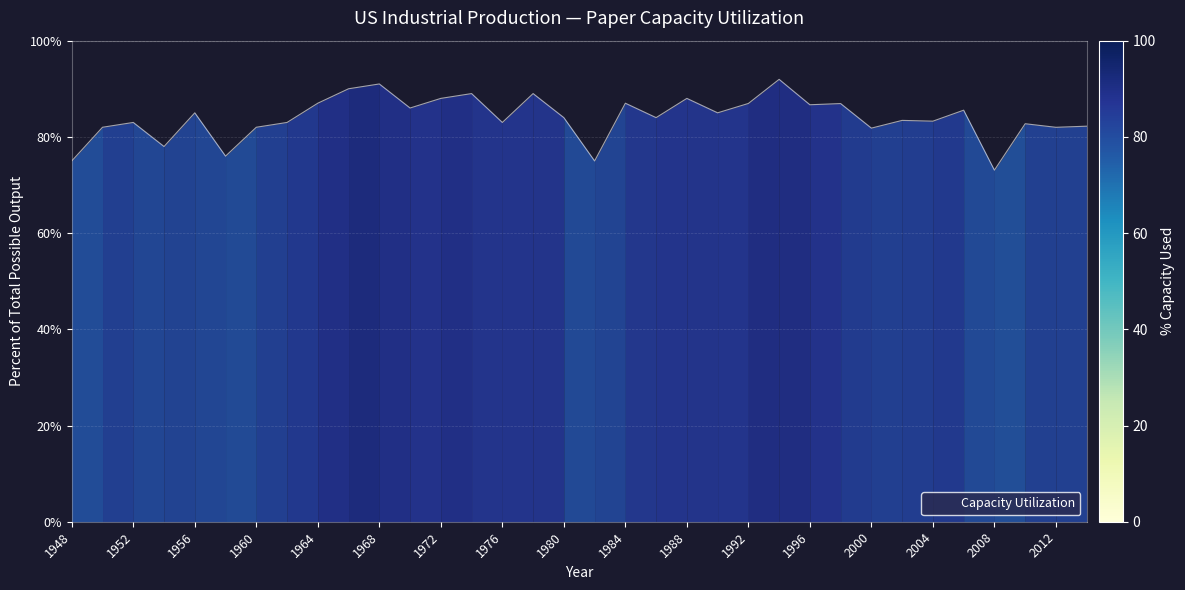

What is the difference between the maximum and minimum values?

18.9